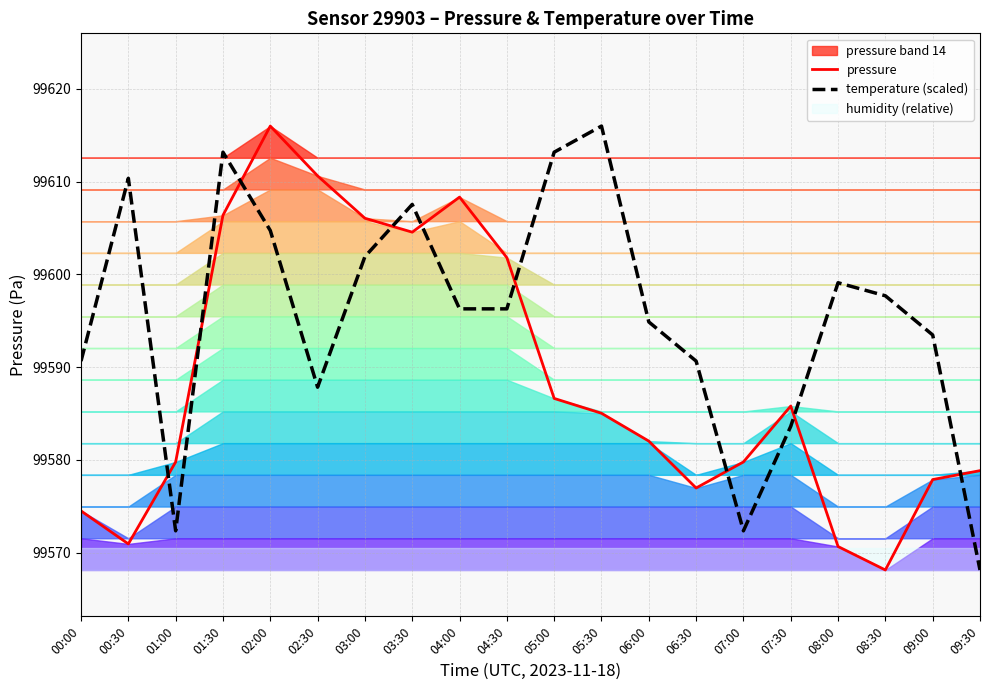

The value of temperature (scaled) at 04:00 is 99596.3. True or false?

True